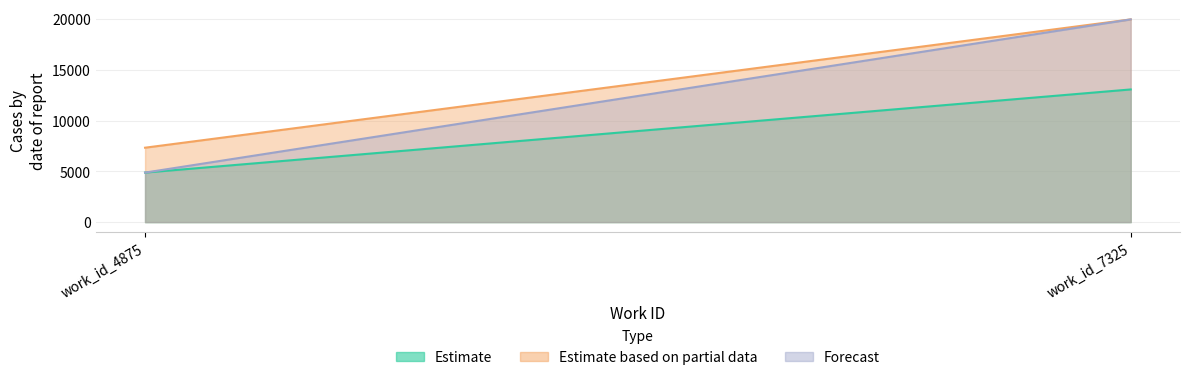

At how many categories does at least one series exceed 17962?

1